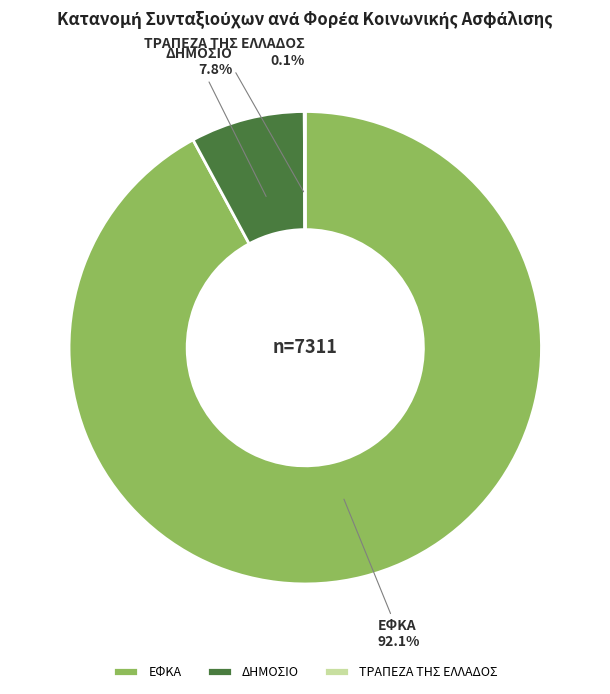

Which category has the biggest portion of the pie?

ΕΦΚΑ